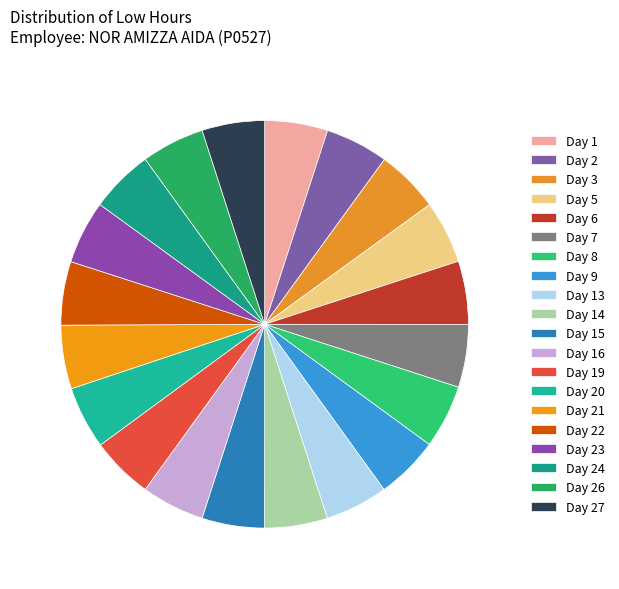

Is it true that Day 22 is 5% of the pie?

True